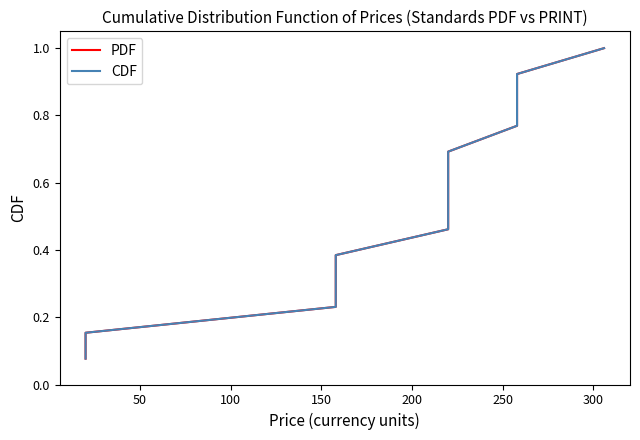

What value does the PDF series have at 100?

0.2